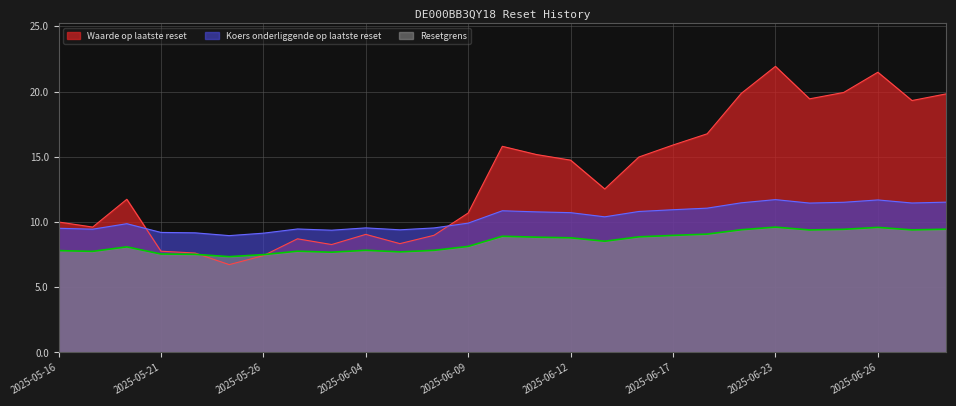

True or false: Koers onderliggende op laatste reset has more than 2 interior local peaks.

True